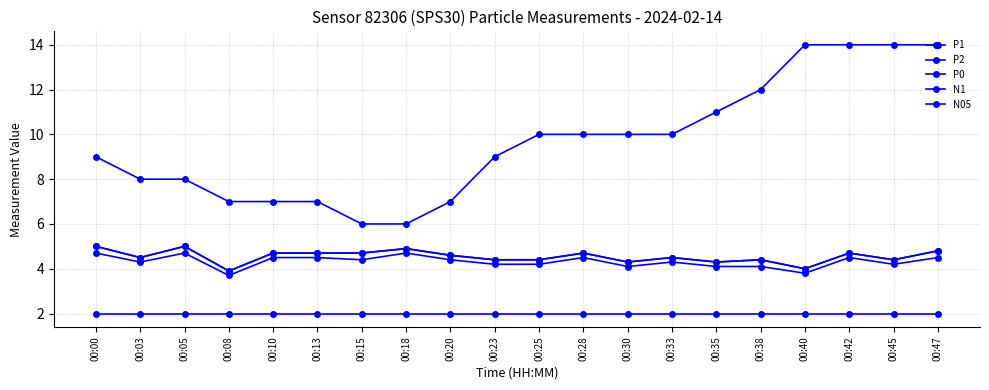

Is this an area chart (filled region under the line)?

No